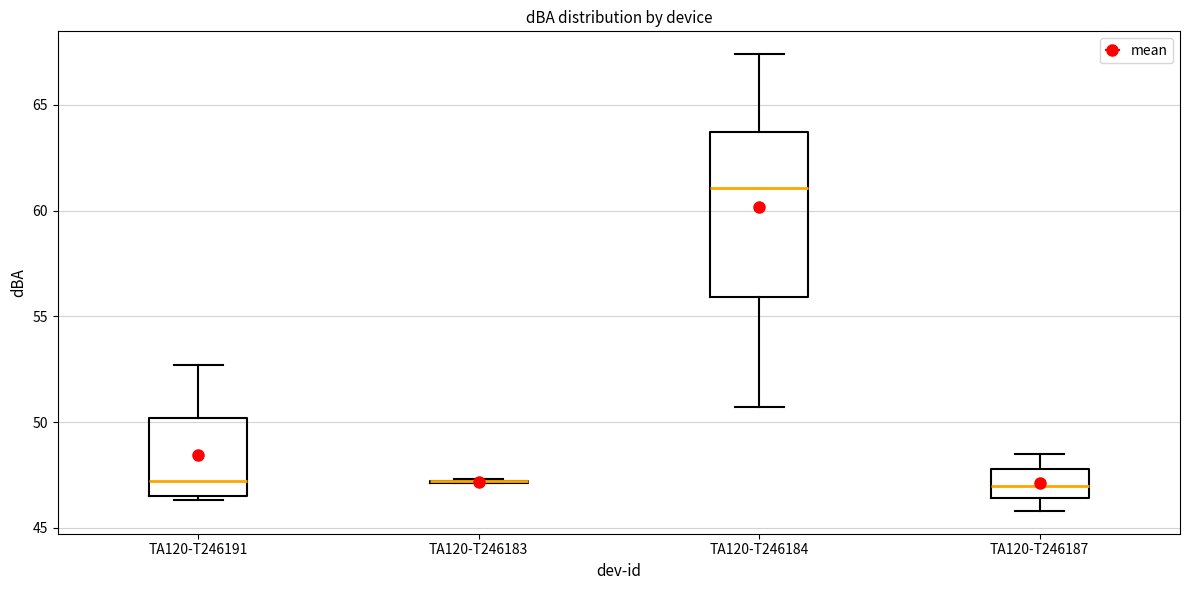

Reading left to right, read every box against the y-axis: the position of its median line, the range the box covers, and the ends of its whiskers. The values are not printed on the chart, so give them approximately, as read against the axis.

TA120-T246191: median 47.0, box 46.5 to 50.0, whiskers 46.5 (just below the box's lower edge) to 52.5
TA120-T246183: box collapsed to a line at 47.0, whiskers 47.0 to 47.5
TA120-T246184: median 61.0, box 56.0 to 63.5, whiskers 50.5 to 67.5
TA120-T246187: median 47.0, box 46.5 to 48.0, whiskers 46.0 to 48.5